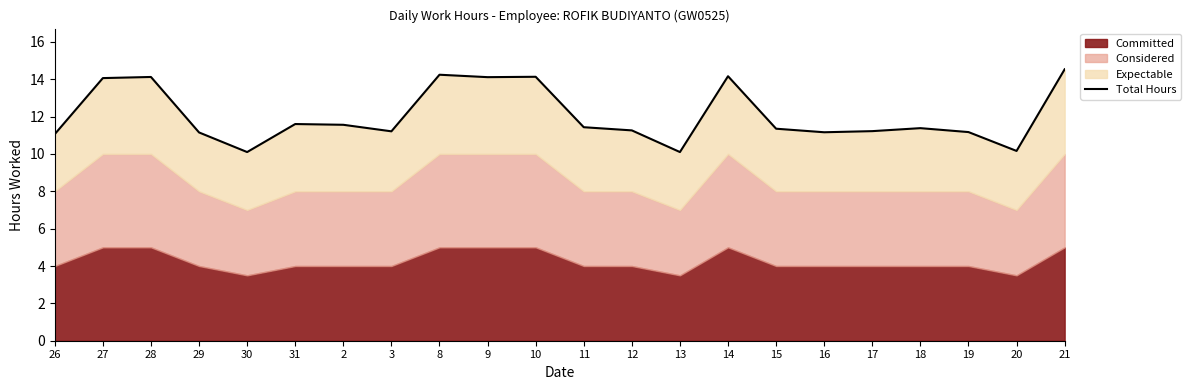

Between 10 and 16, which is larger?

10